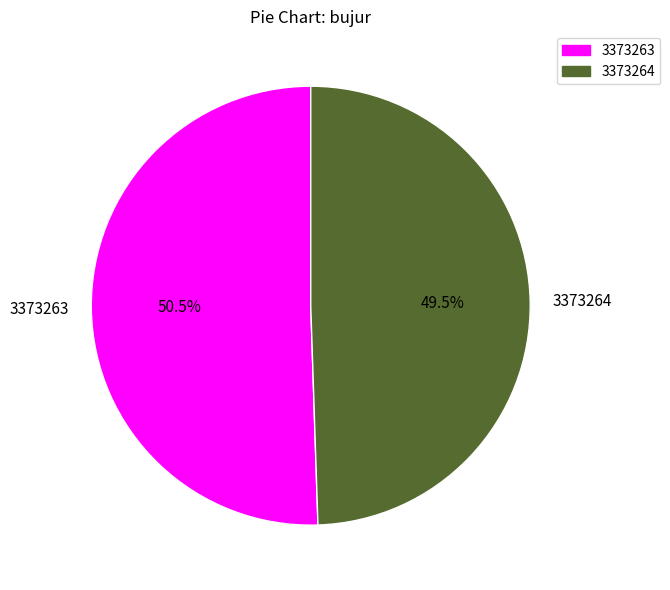

Between 3373263 and 3373264, which is larger?

3373263